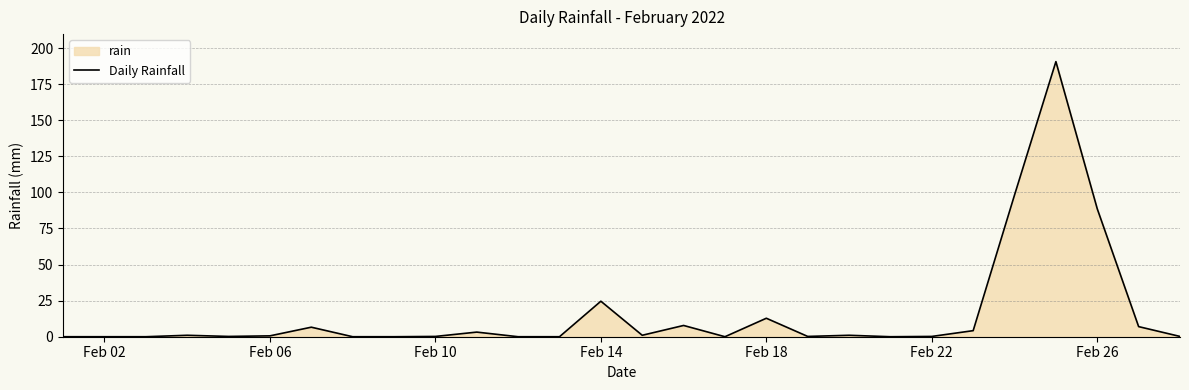

Count the number of data series in this chart.

1